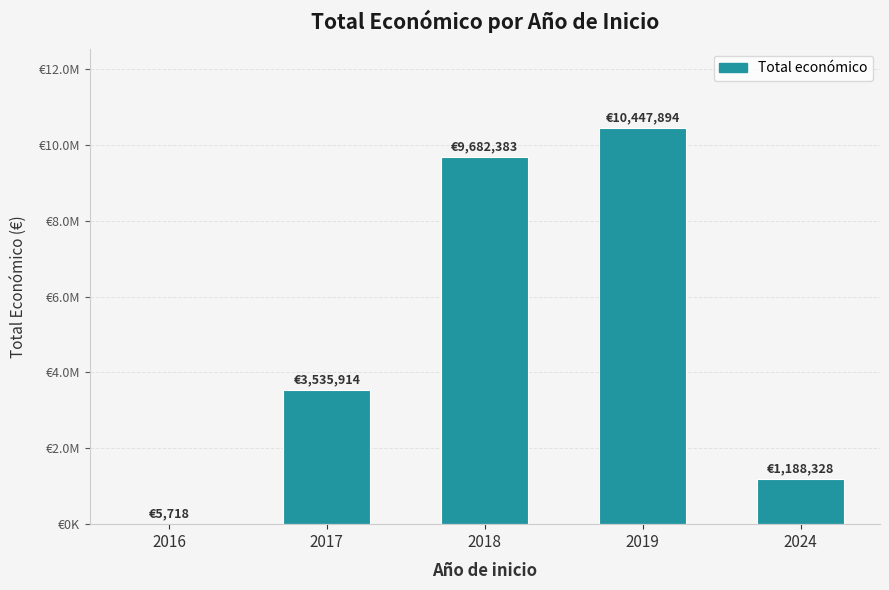

Rank the categories by value from lowest to highest.

2016, 2024, 2017, 2018, 2019